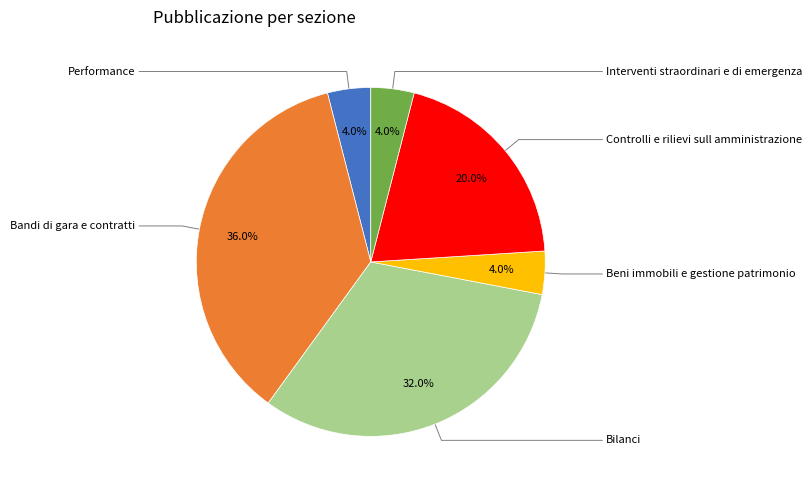

Count the number of slices in the pie.

6